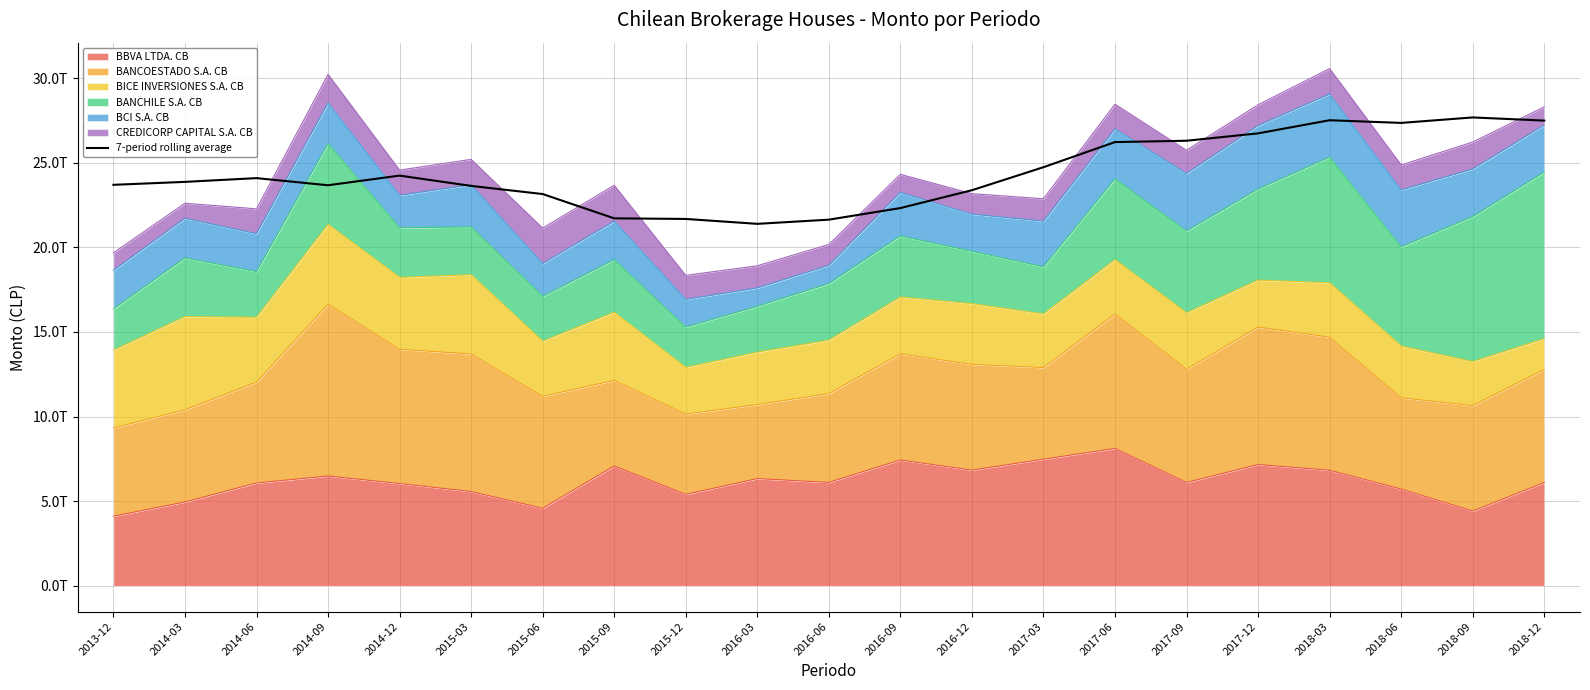

At which label does the data first exceed 23869200745553?

2014-03